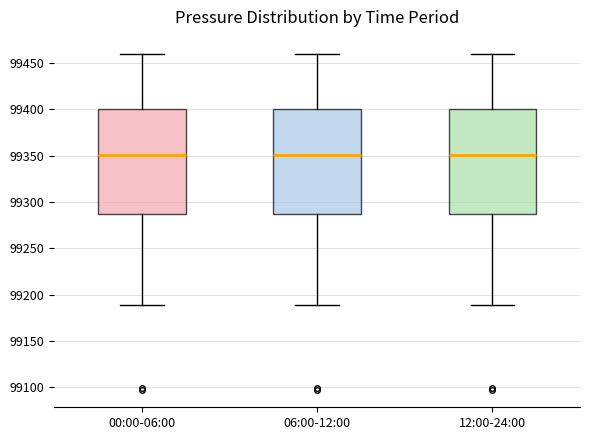

Reading left to right, transcribe this box plot: for each box, give where its median line is, the range the box spans, and where its two whiskers end, as read against the y-axis. The values are not printed on the chart, so give them approximately, as read against the axis.

00:00-06:00: median 99350, box 99290 to 99400, whiskers 99190 to 99460
06:00-12:00: median 99350, box 99290 to 99400, whiskers 99190 to 99460
12:00-24:00: median 99350, box 99290 to 99400, whiskers 99190 to 99460